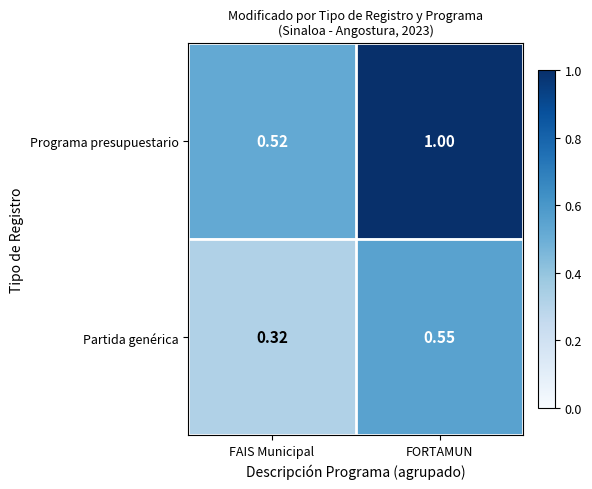

At which category does the chart reach its peak across all series?

FORTAMUN